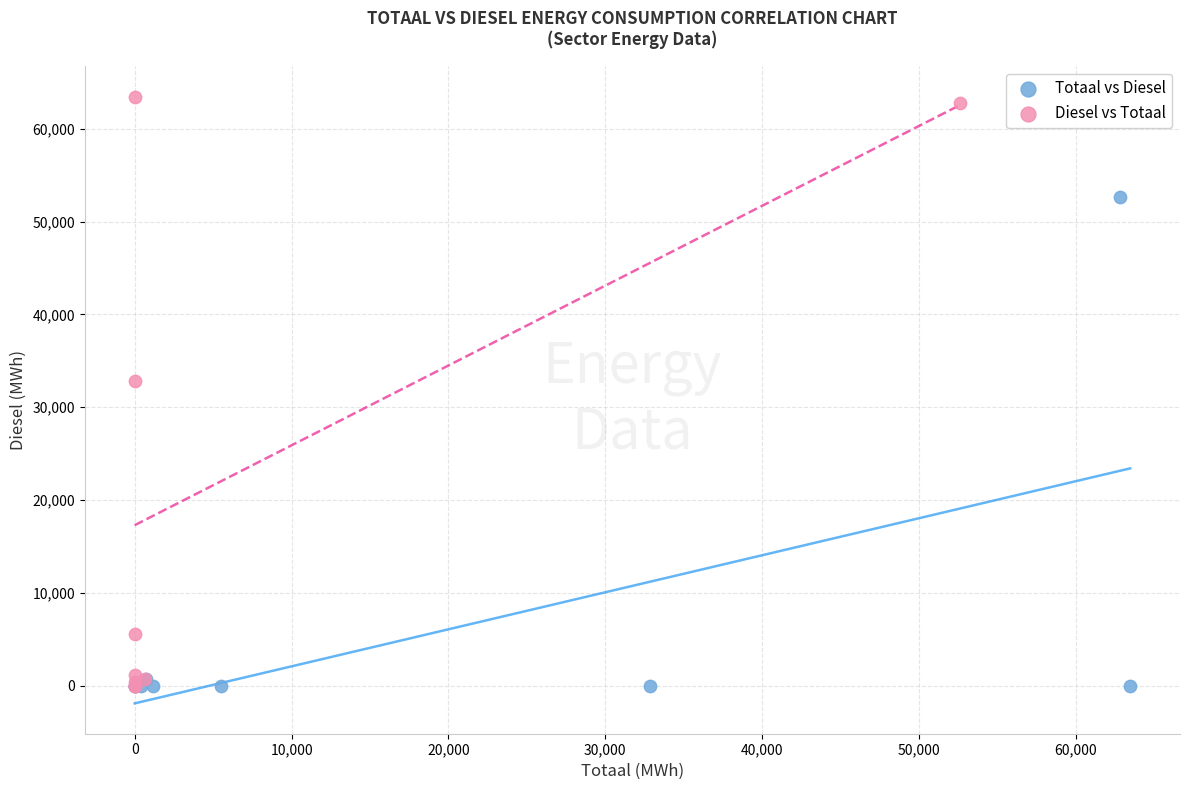

Which series has the largest Y range (max minus min)?

Diesel vs Totaal